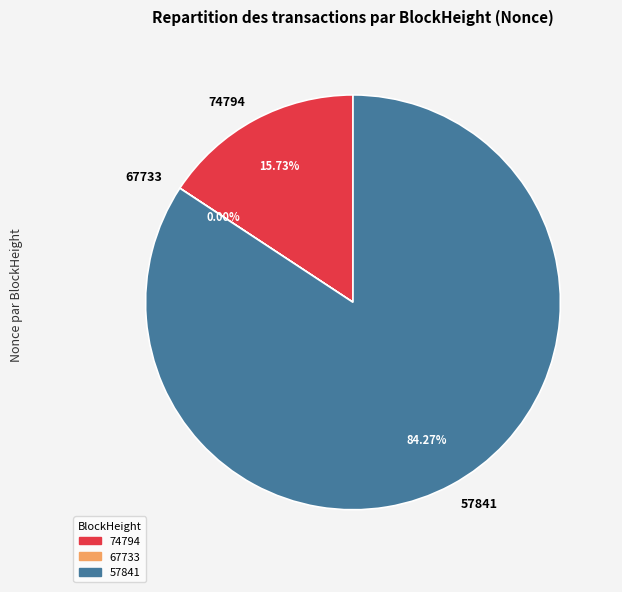

Which slice represents more than half of the pie?

57841